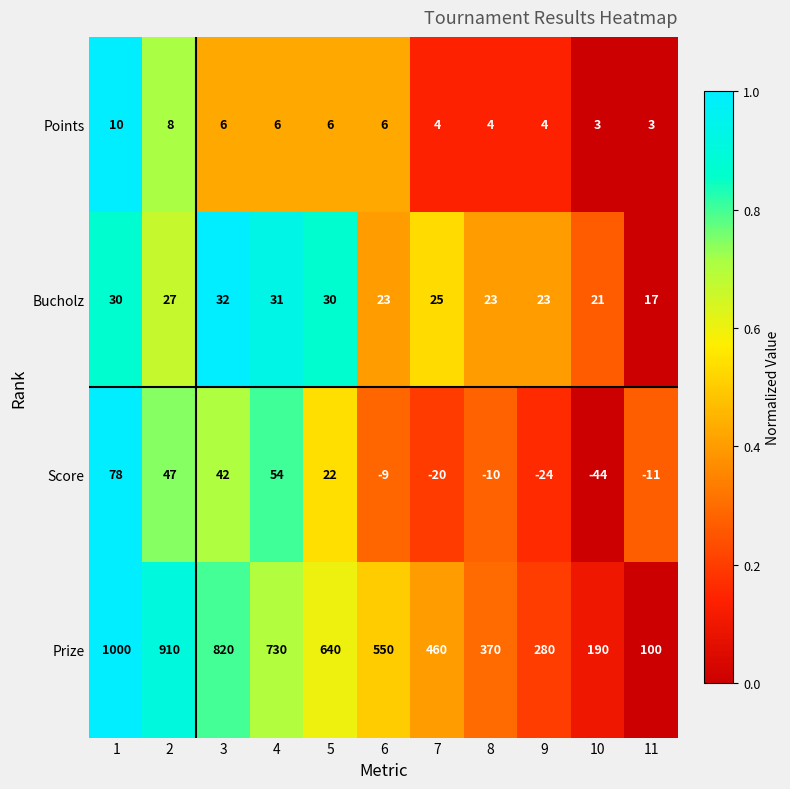

Rank the series at 9 from highest to lowest value.

Prize, Bucholz, Points, Score